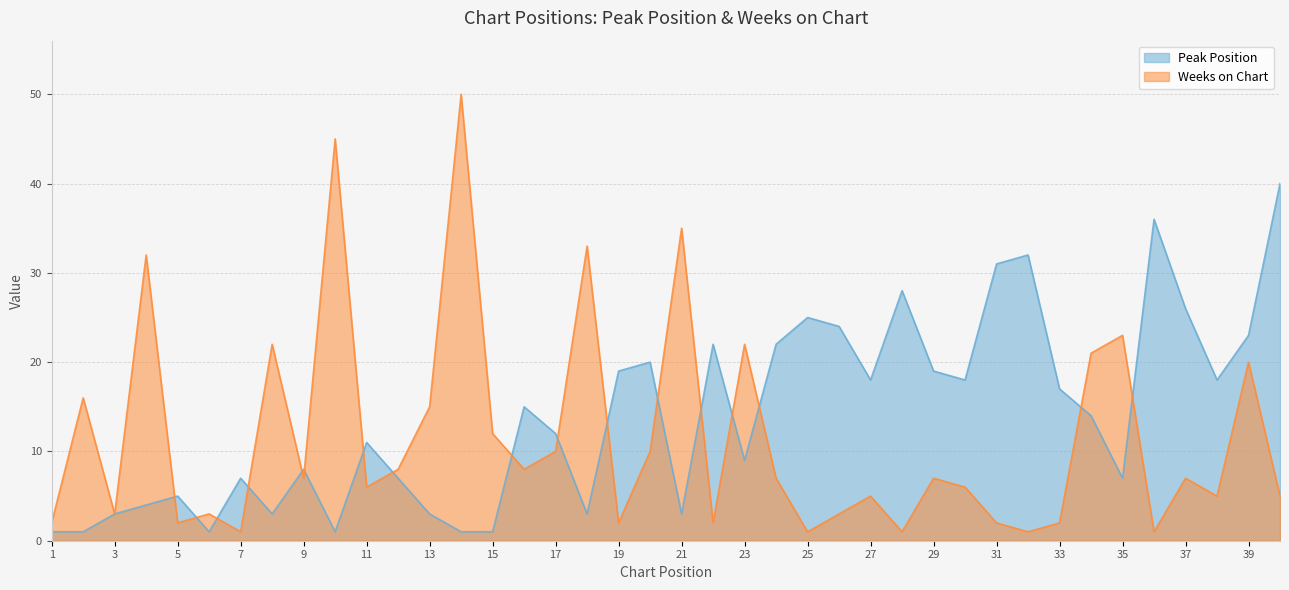

What is the lowest value of the Weeks on Chart series?

1